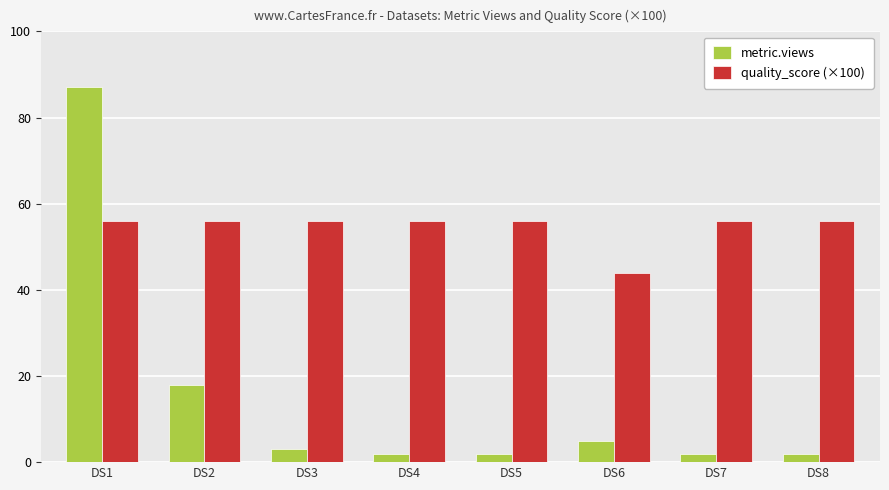

What is the spread (max minus min) of values at DS6?

39.0